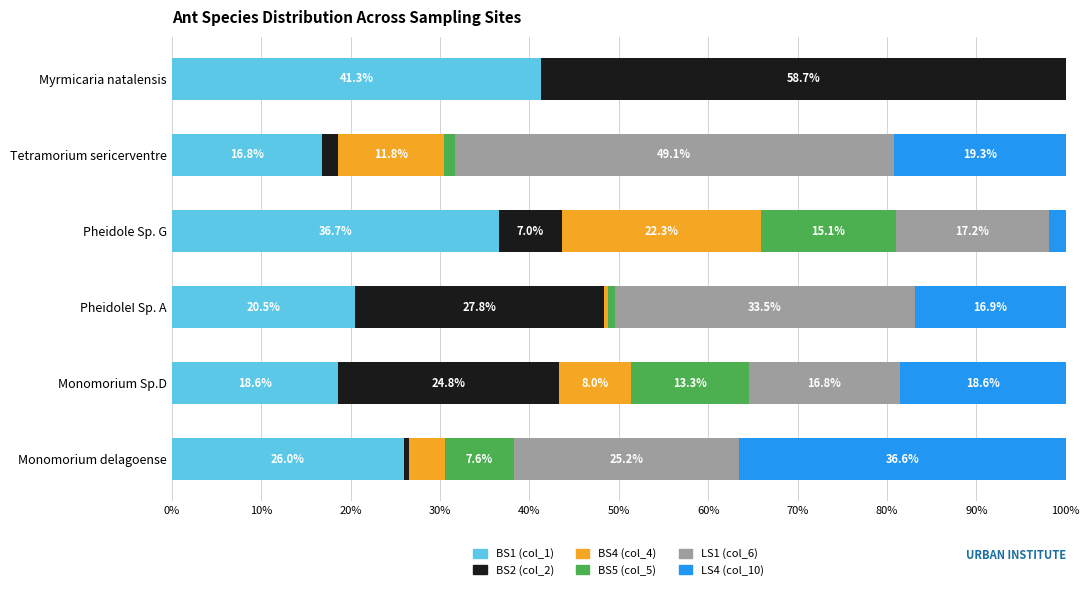

Count the number of data series in this chart.

6